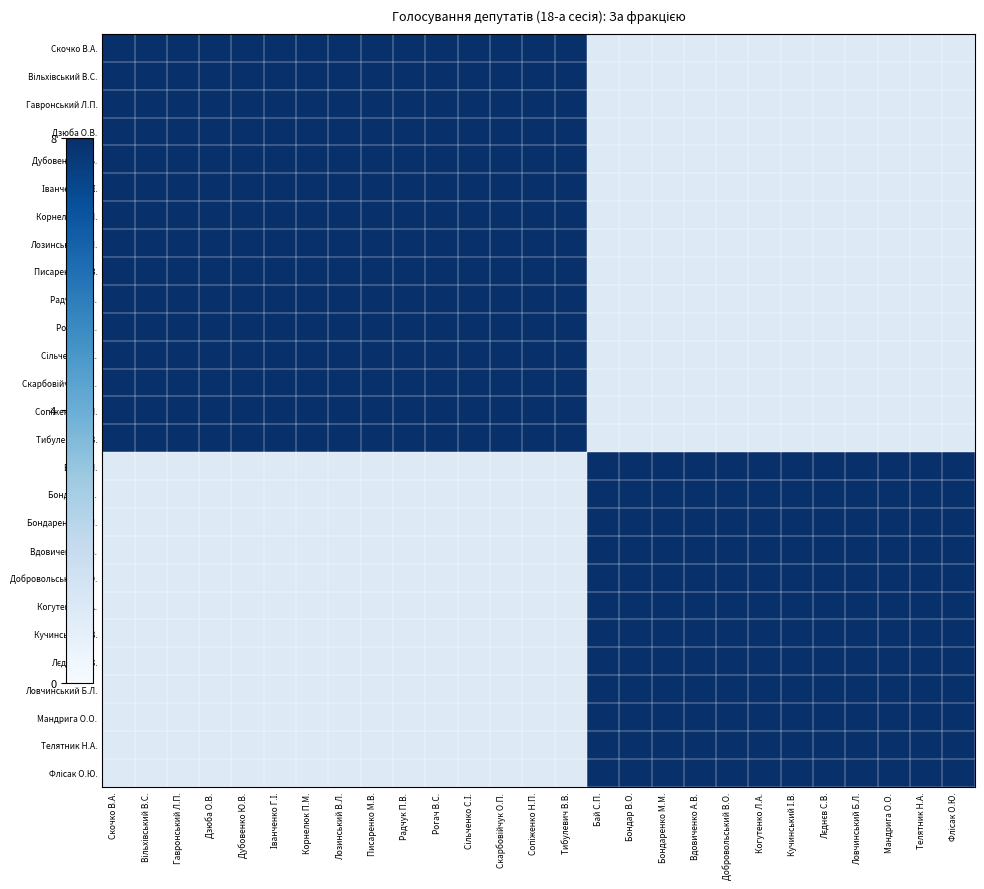

What is the total value across all series at Телятник Н.А.?

111